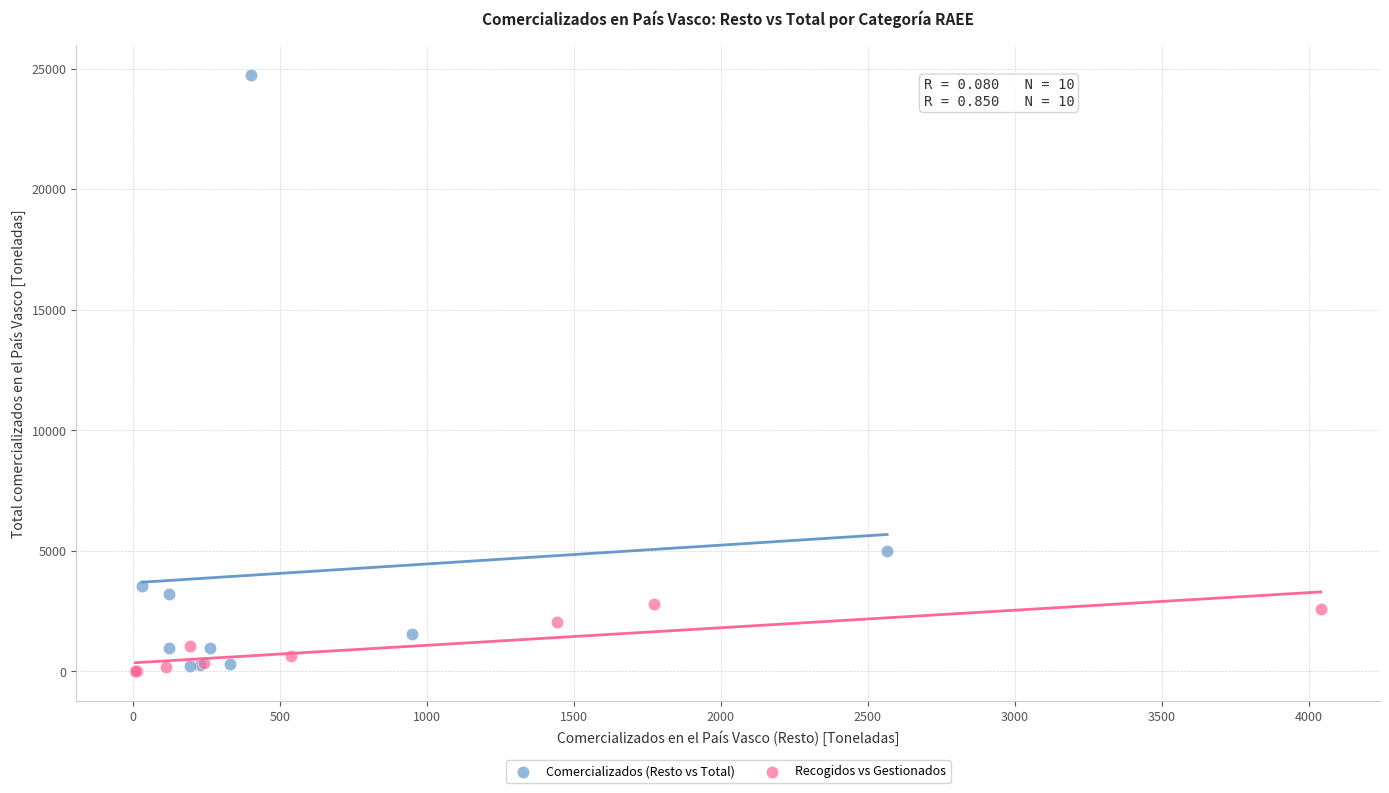

What are all the series names shown in the legend?

Comercializados (Resto vs Total), Recogidos vs Gestionados